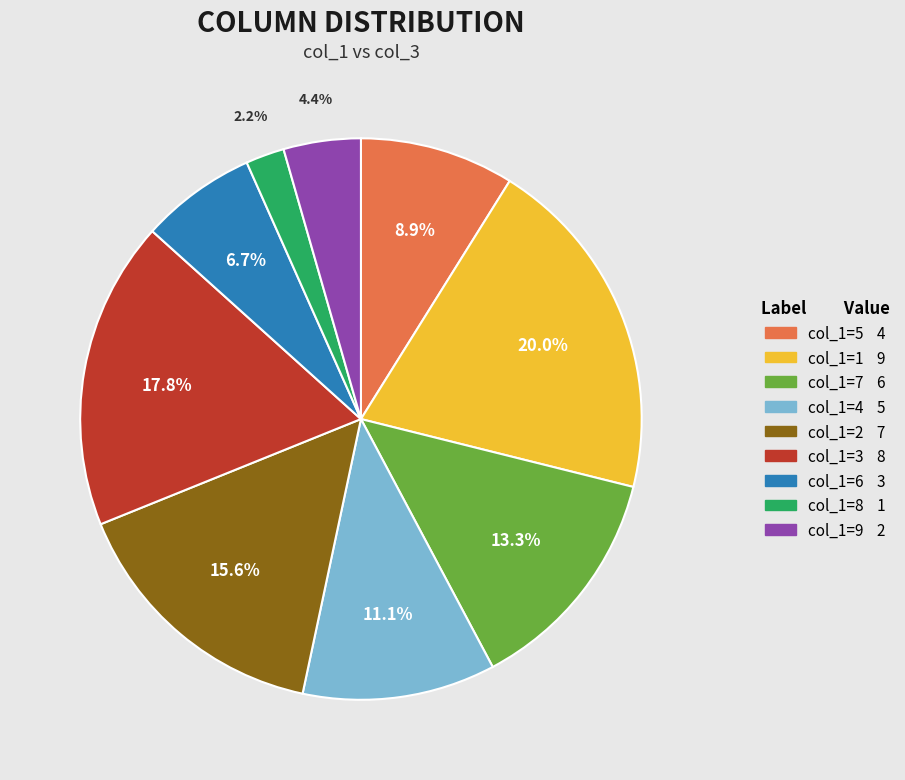

Is there any slice that represents more than half of the pie?

No